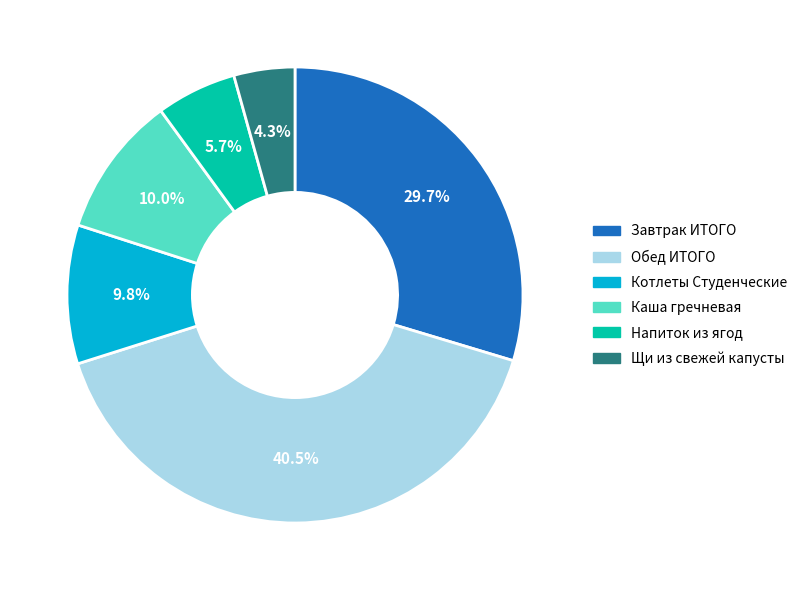

Between Котлеты Студенческие and Обед ИТОГО, which is larger?

Обед ИТОГО